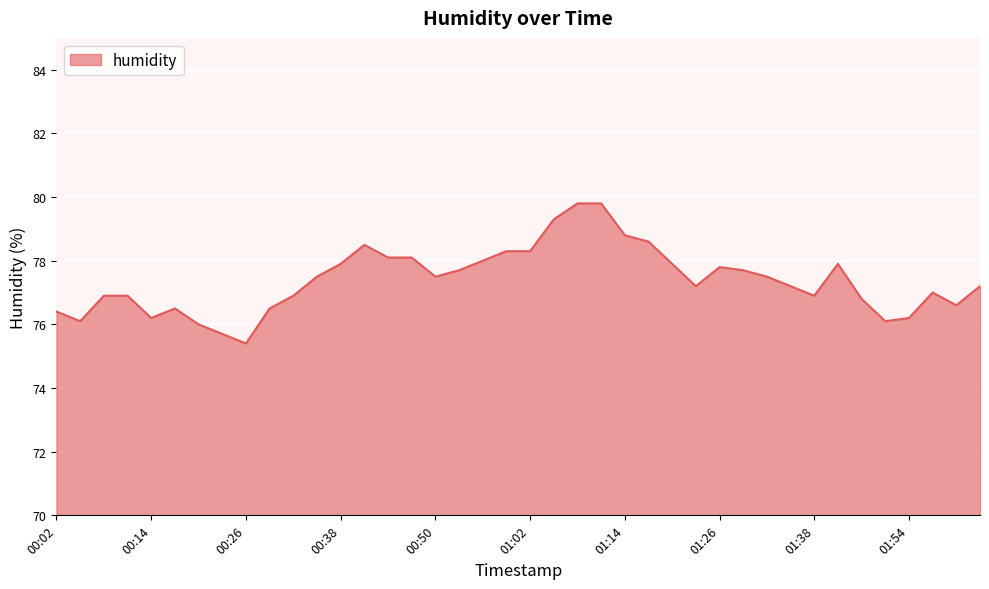

What is the difference between the maximum and minimum values?

4.4